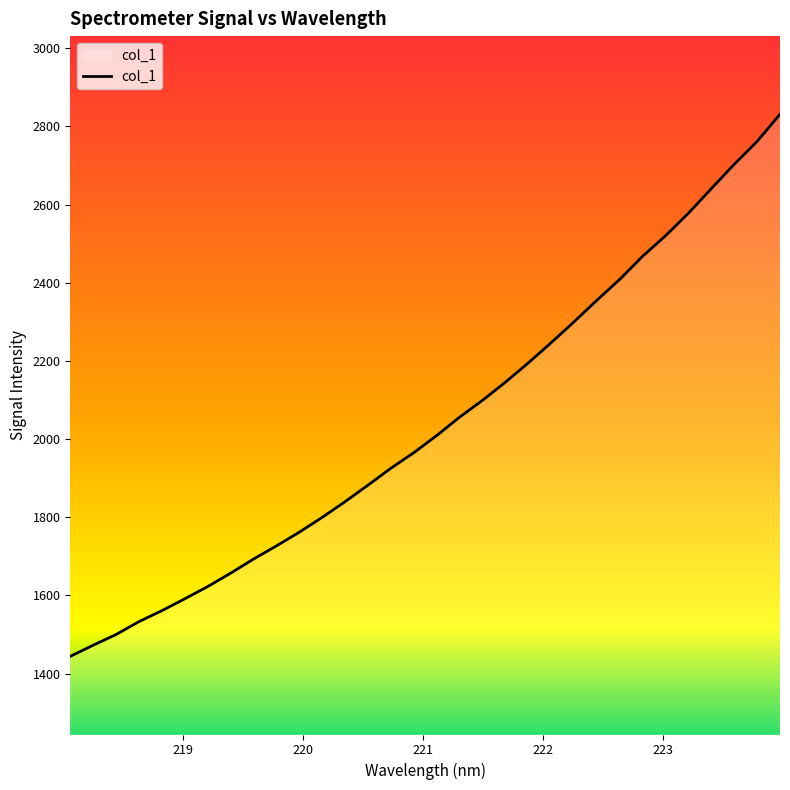

How many lines are shown in the chart?

1